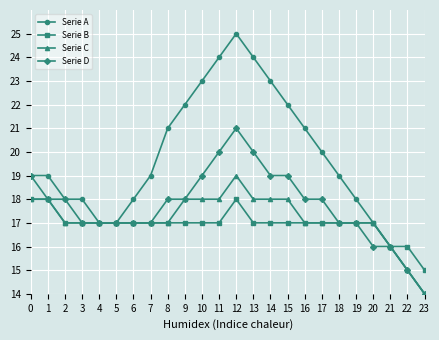

What is the sum of all Serie B values?

407